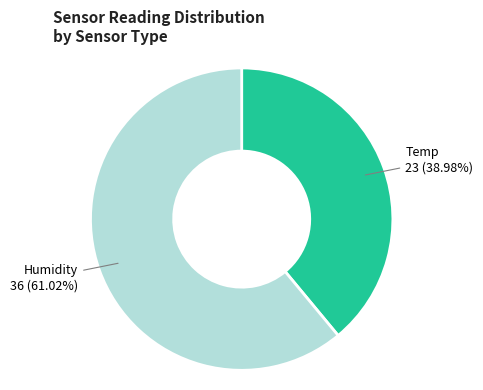

Is there any slice that represents more than half of the pie?

Yes